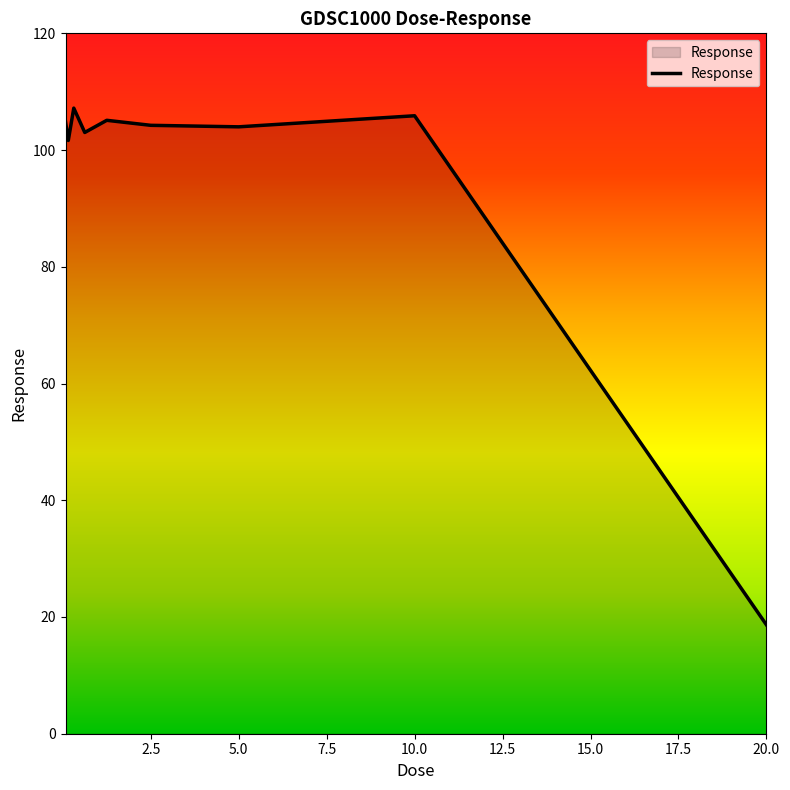

What is the maximum value shown in the chart?

107.2